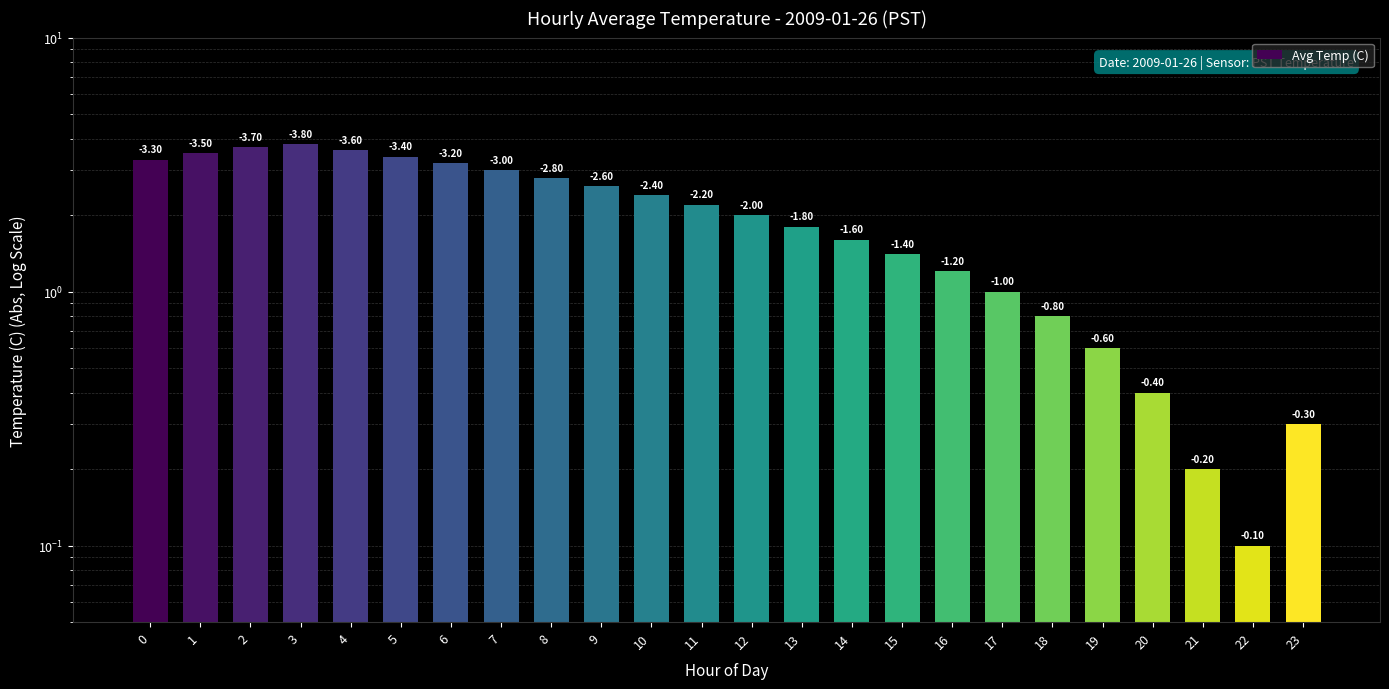

List the labels in order of value, largest first.

3, 2, 4, 1, 5, 0, 6, 7, 8, 9, 10, 11, 12, 13, 14, 15, 16, 17, 18, 19, 20, 23, 21, 22